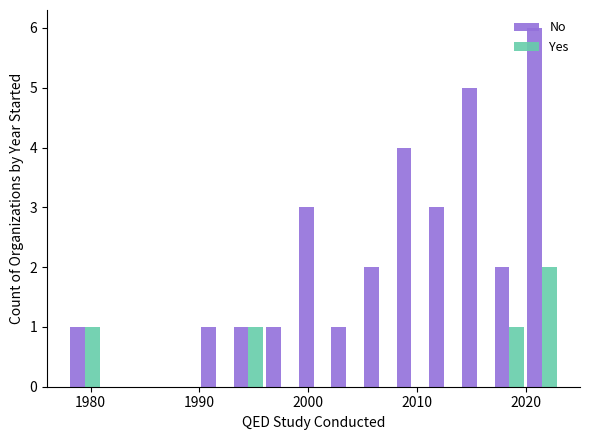

Which series has the largest total across all categories?

No